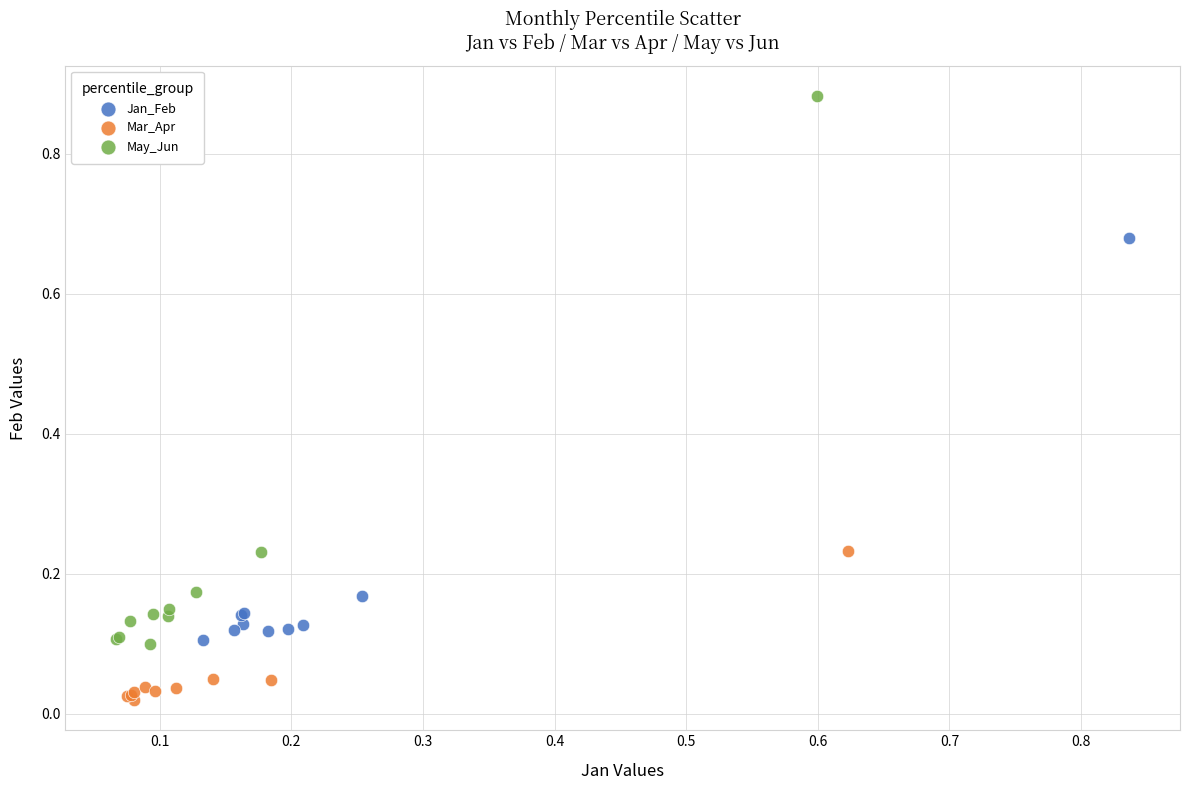

Which series contains the lowest Y value?

Mar_Apr